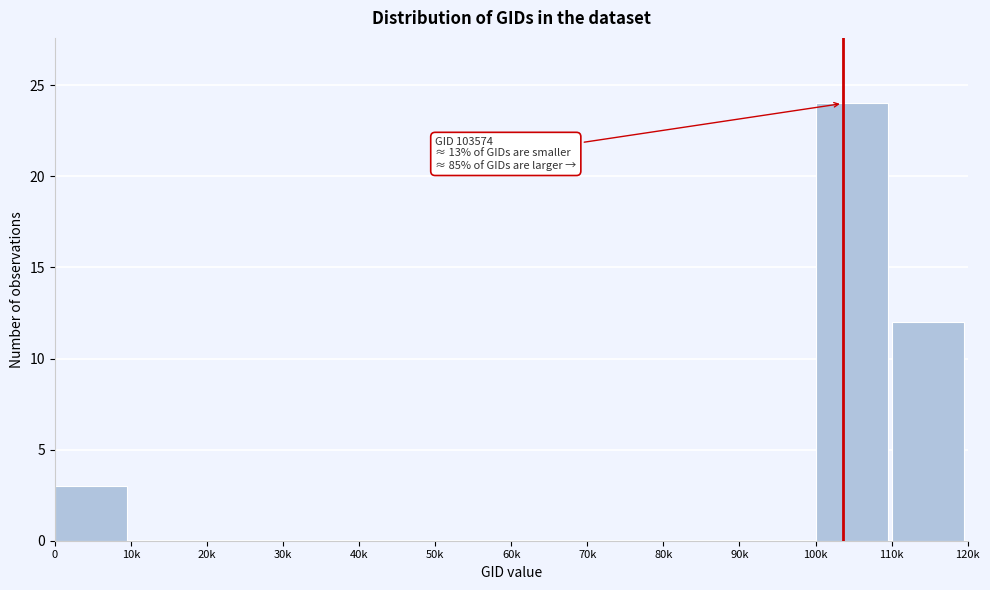

Reading left to right, what are all the values shown in this chart?

0=3	10k=0	20k=0	30k=0	40k=0	50k=0	60k=0	70k=0	80k=0	90k=0	100k=24	110k=12